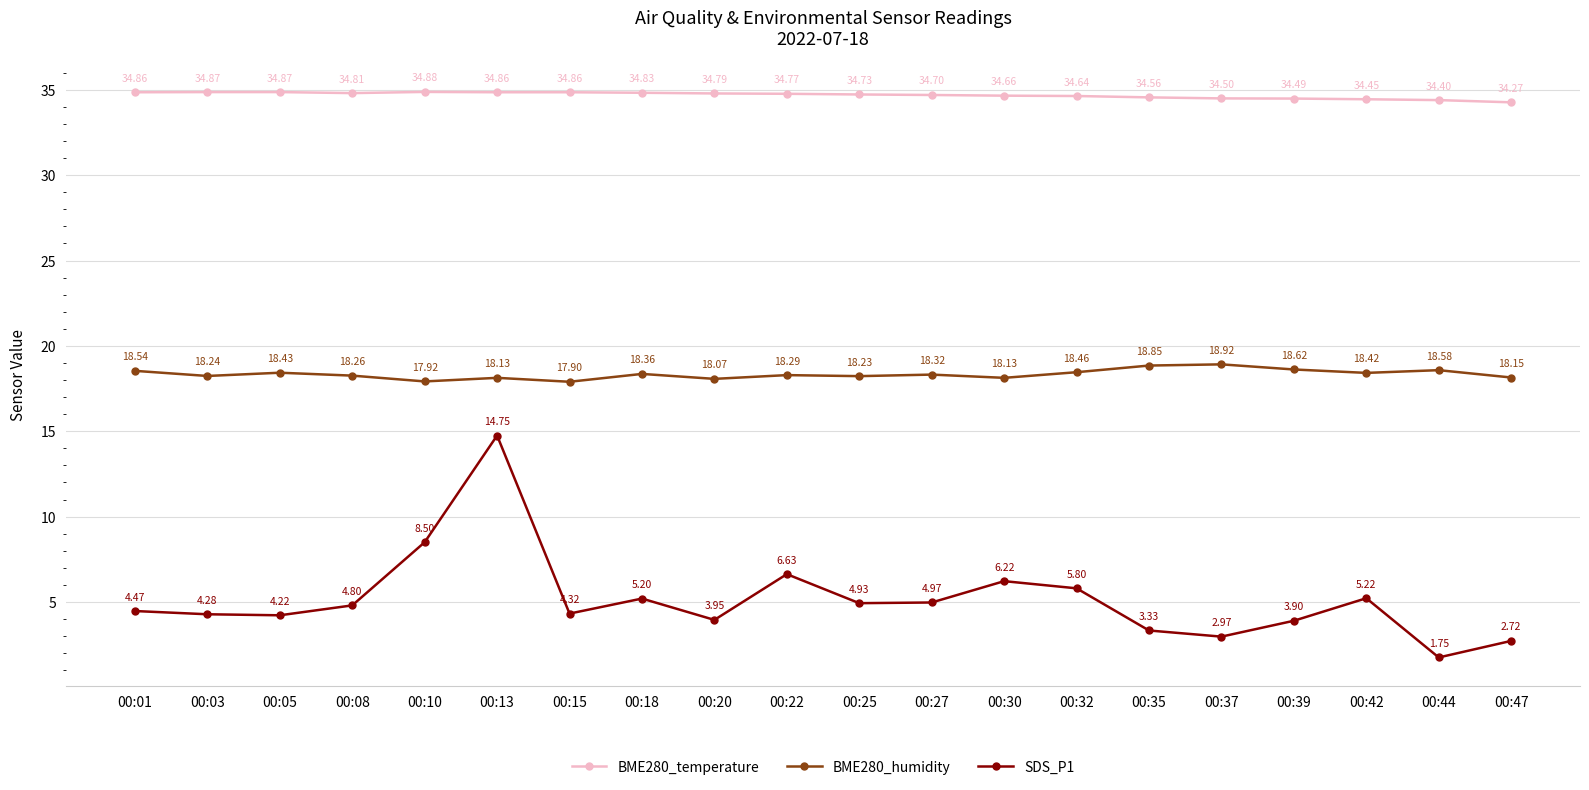

List the series in order of their overall mean, lowest first.

SDS_P1, BME280_humidity, BME280_temperature